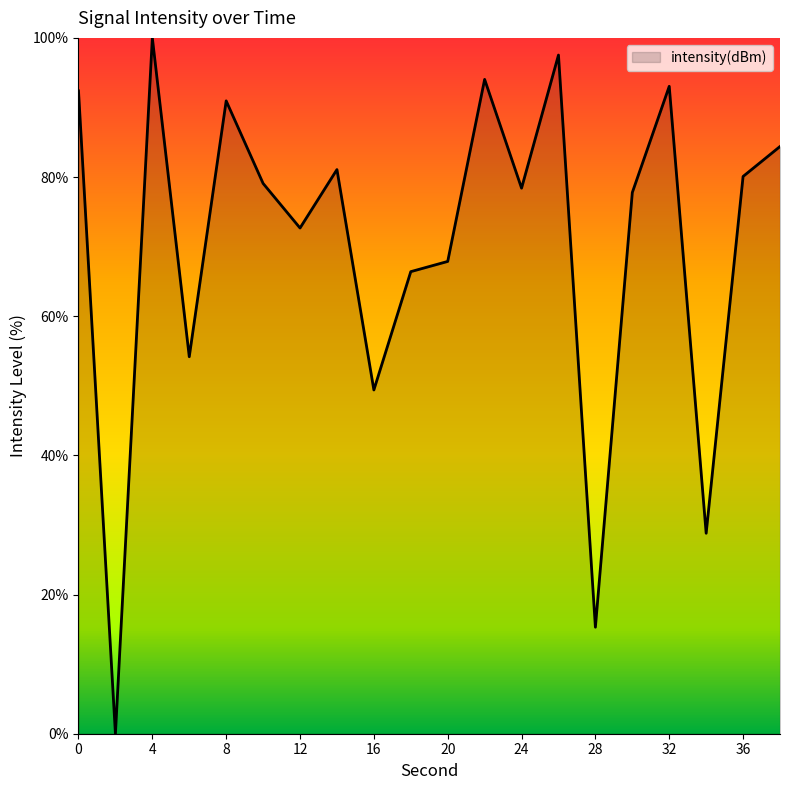

Reading left to right, transcribe all the data shown in this chart.

92.4	0.0	100.0	54.2	90.9	79.1	72.7	81.1	49.4	66.4	67.9	94.0	78.4	97.5	15.3	77.8	93.0	28.8	80.1	84.4